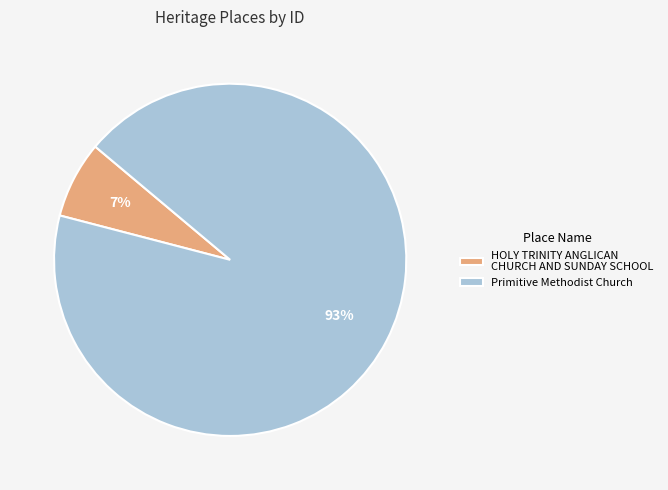

Which has a higher value, HOLY TRINITY ANGLICAN CHURCH AND SUNDAY SCHOOL or Primitive Methodist Church?

Primitive Methodist Church